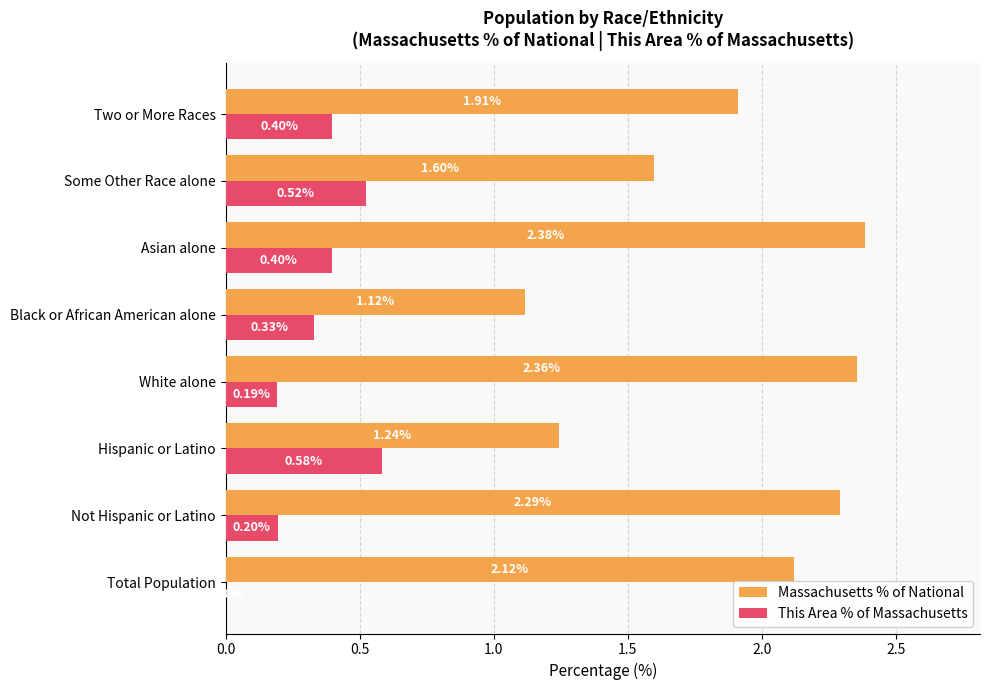

At which category is the sum across all series the highest?

Asian alone